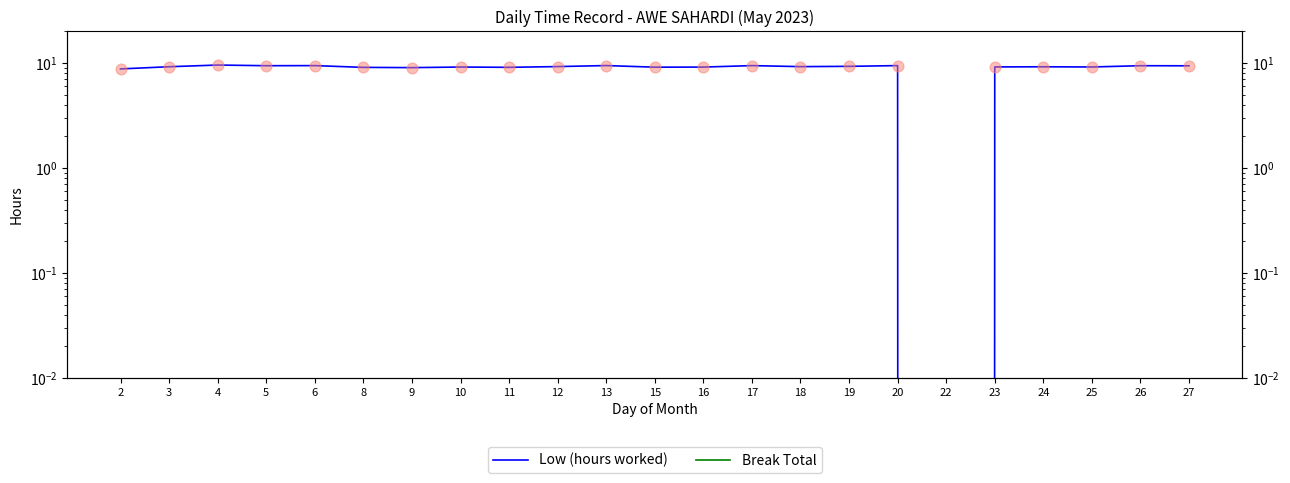

Which series reaches the minimum Y coordinate?

Low (hours worked)